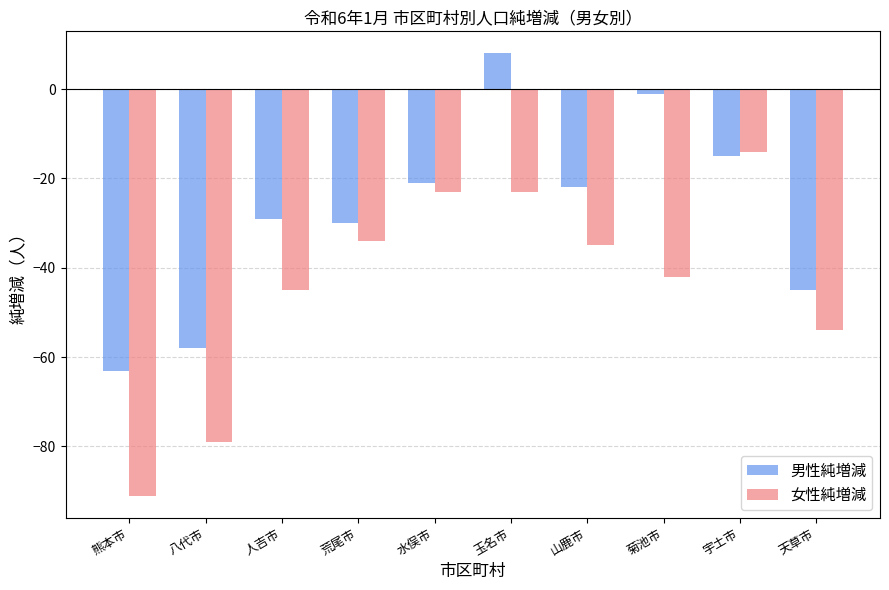

What is the average value of the 男性純増減 series?

-28